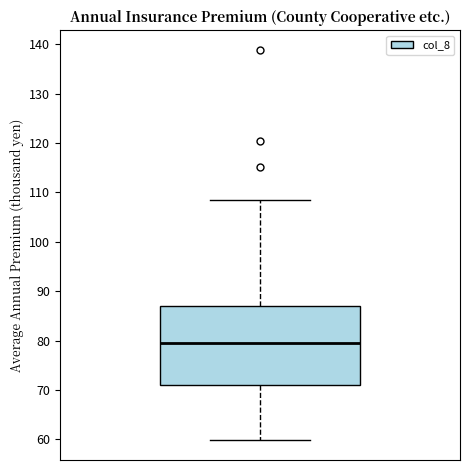

Where is the lower edge of the box on the y-axis? The values are not printed on the chart, so give them approximately, as read against the axis.

71